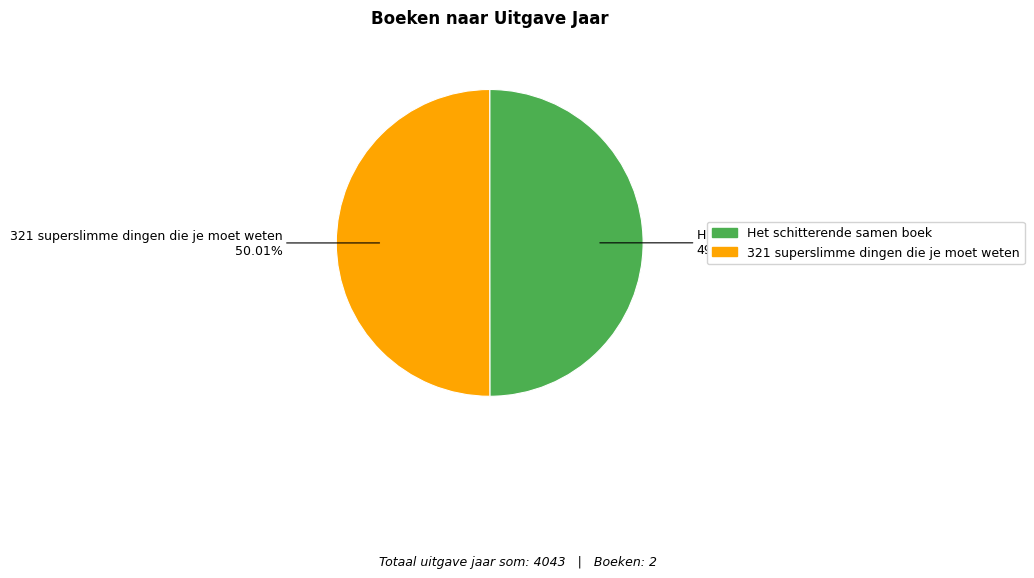

Does any single category account for the majority?

Yes